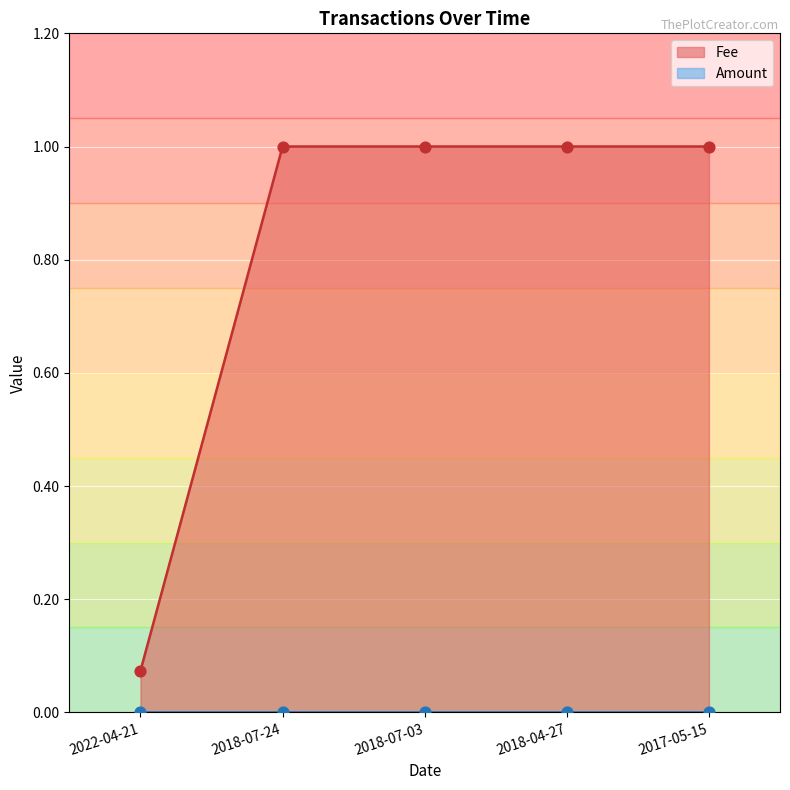

At how many categories does at least one series exceed 0?

5